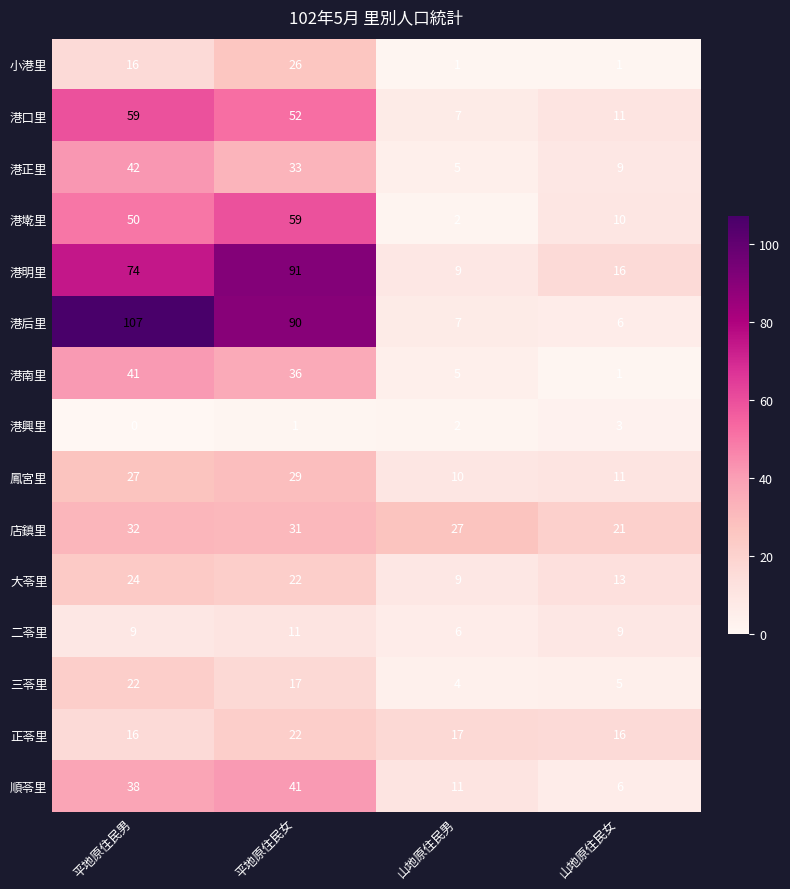

What is the lowest value of the 鳳宮里 series?

10